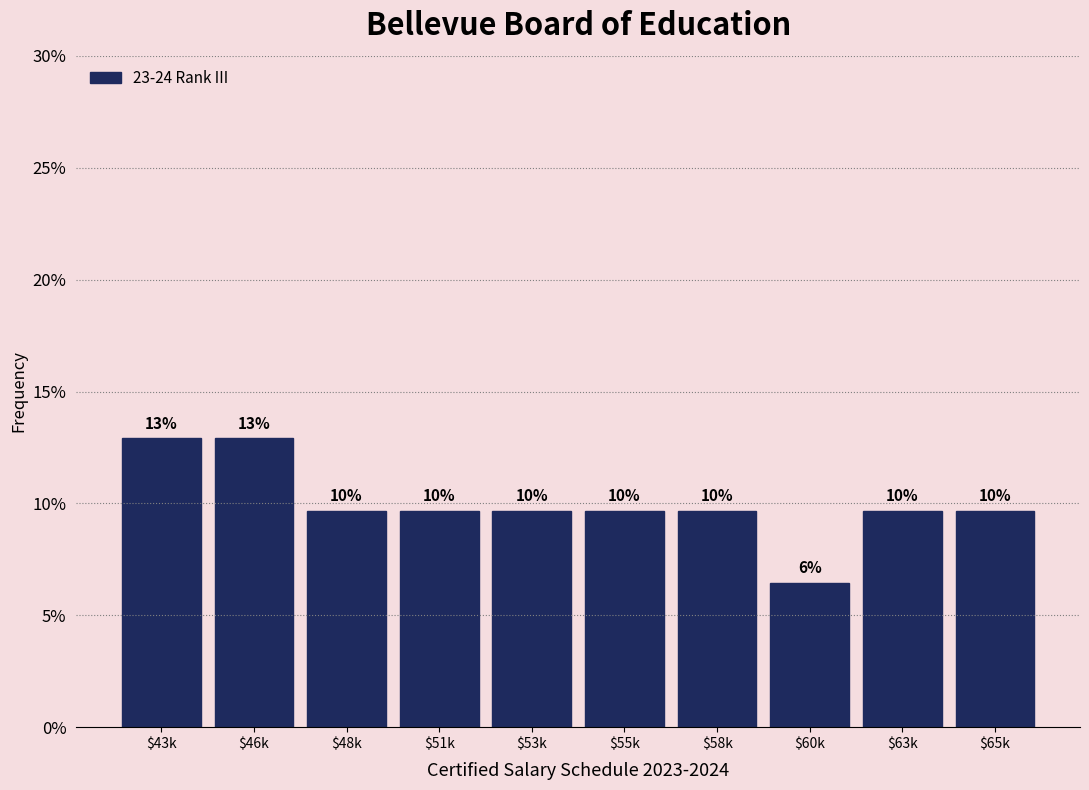

Are the bars horizontal?

No